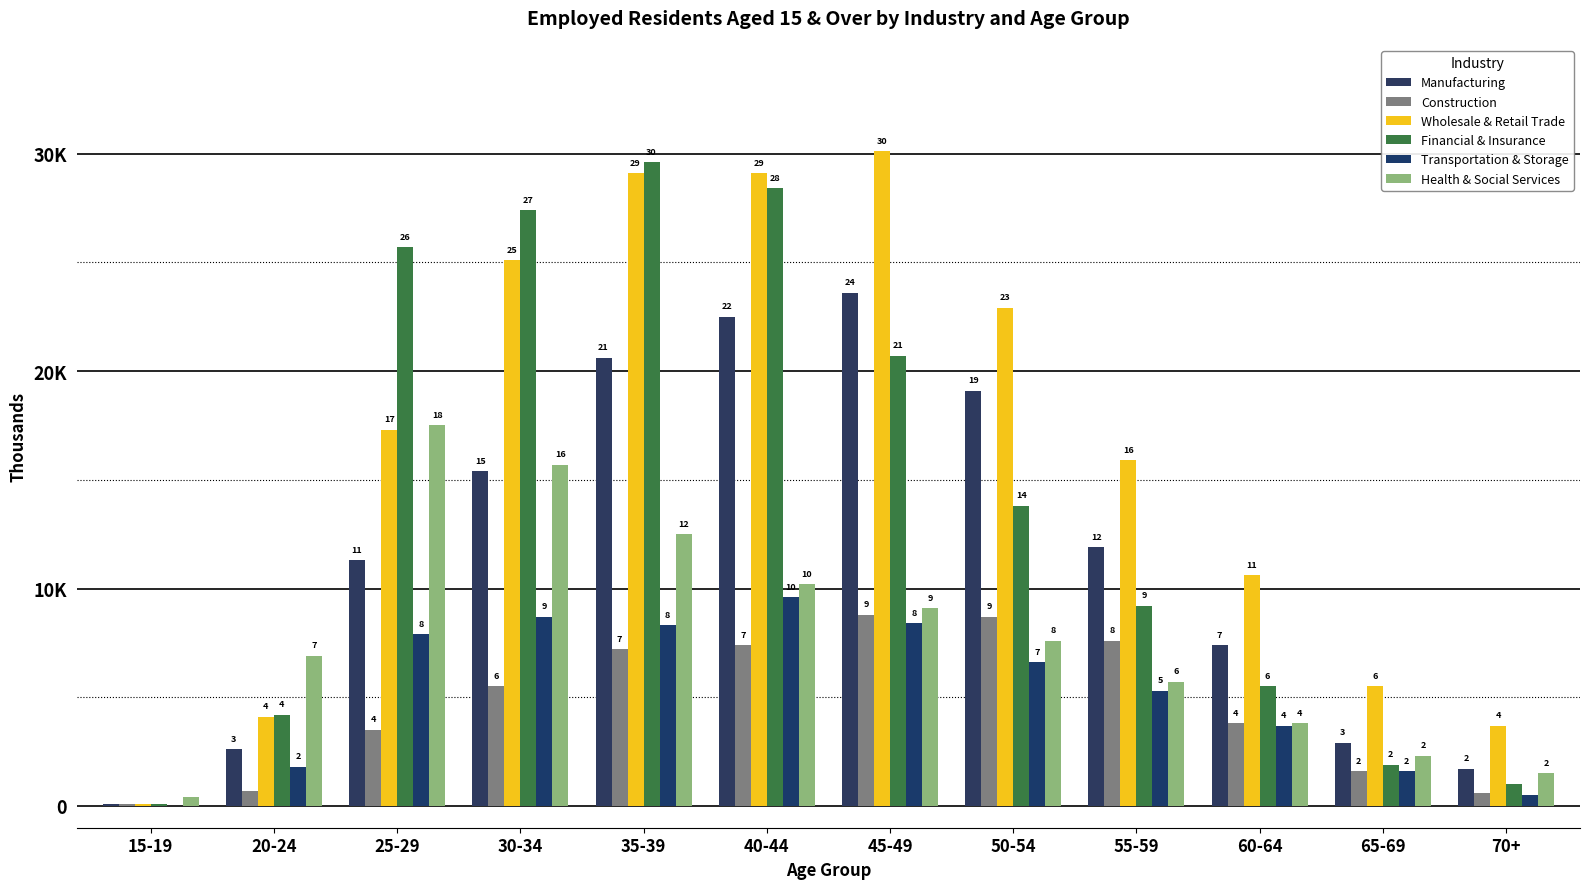

What is the greatest value displayed?

30.1